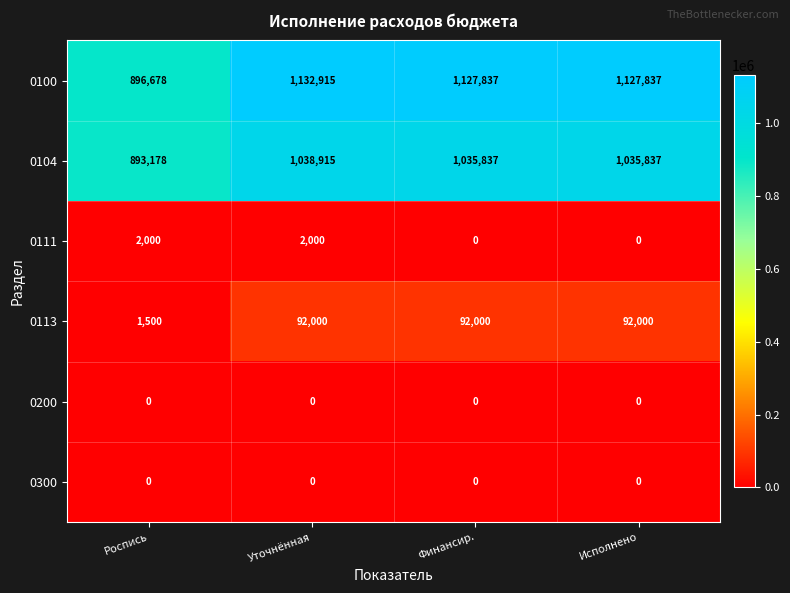

True or false: 0111 has a value of 2914 at Уточнённая.

False